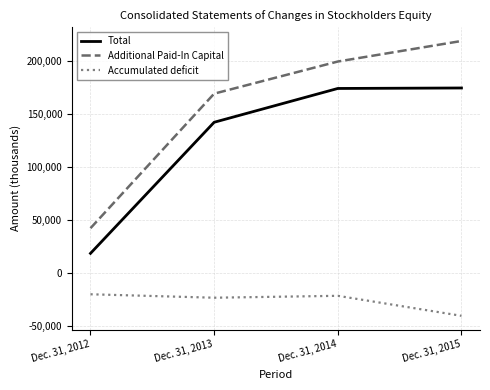

What is the difference between the maximum and minimum values in the Accumulated deficit series?

20269